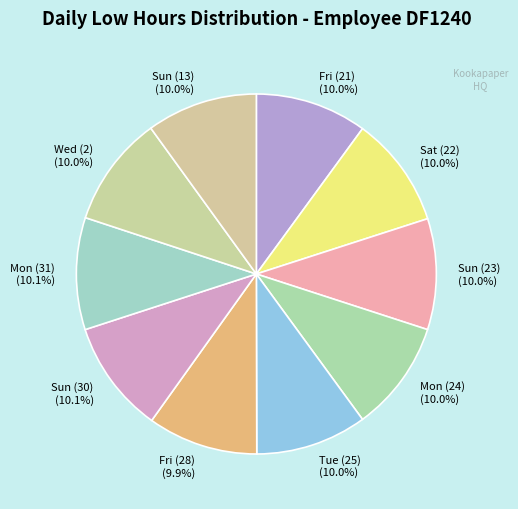

How many segments does this pie chart have?

10